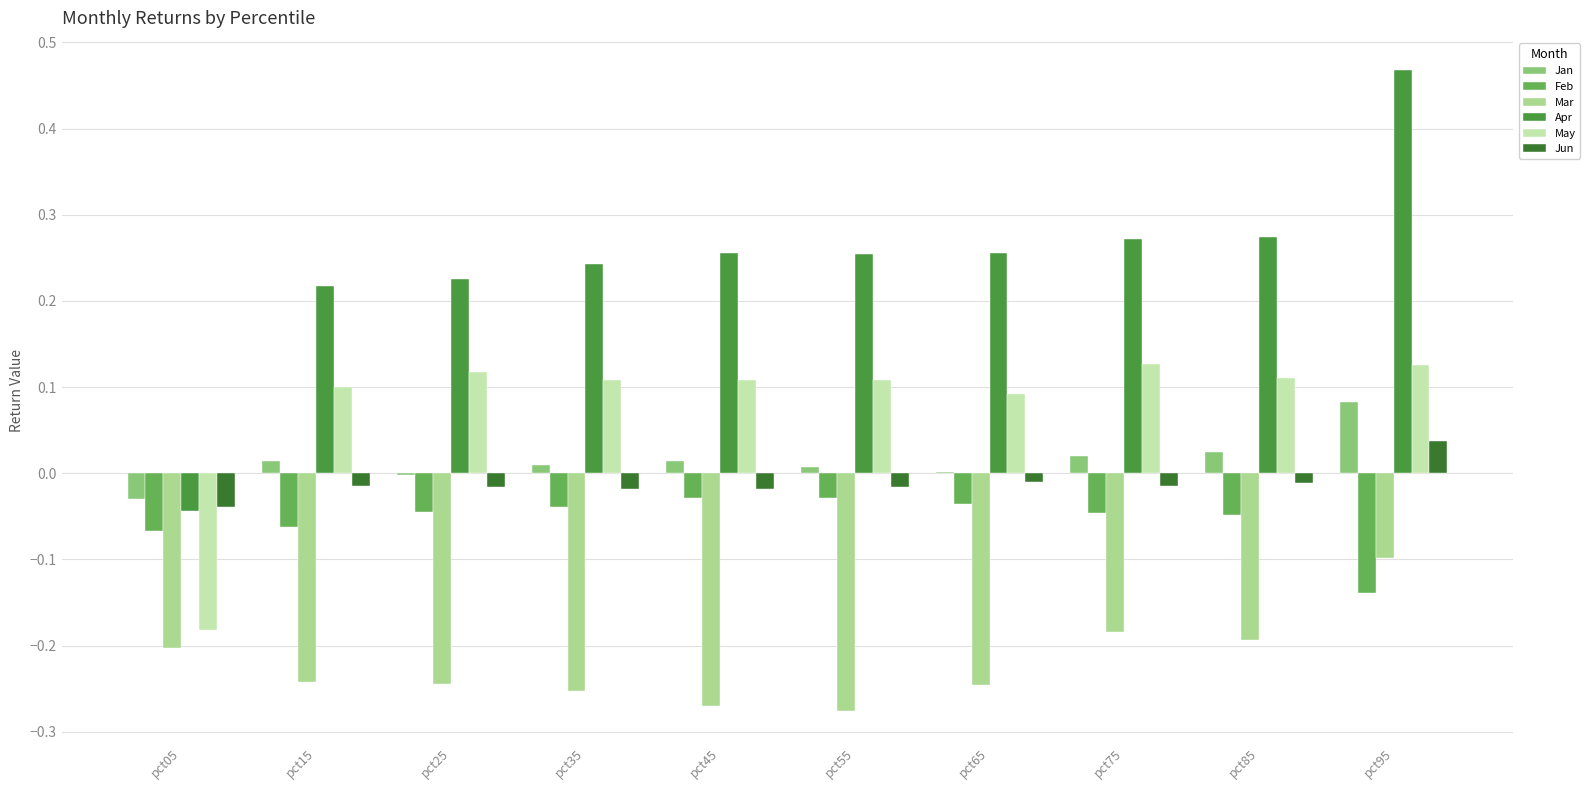

What are all the series names shown in the legend?

Jan, Feb, Mar, Apr, May, Jun